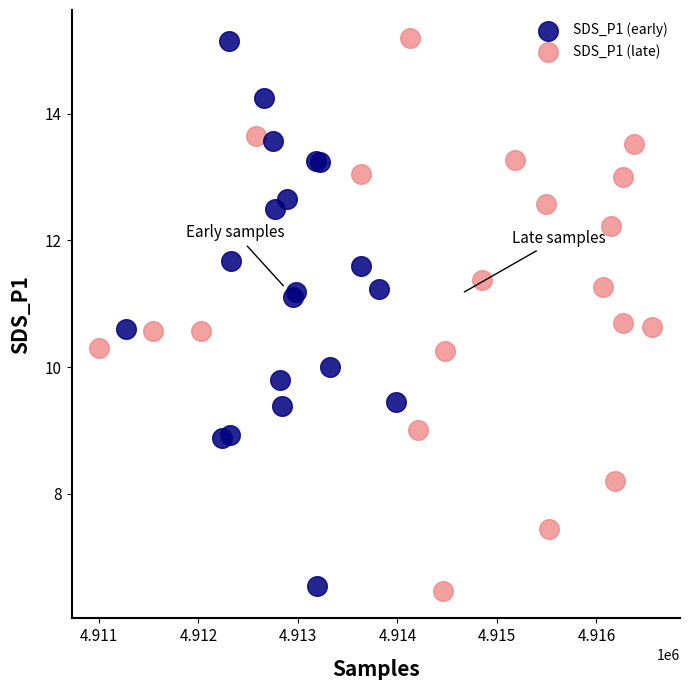

What are all the series names shown in the legend?

SDS_P1 (early), SDS_P1 (late)